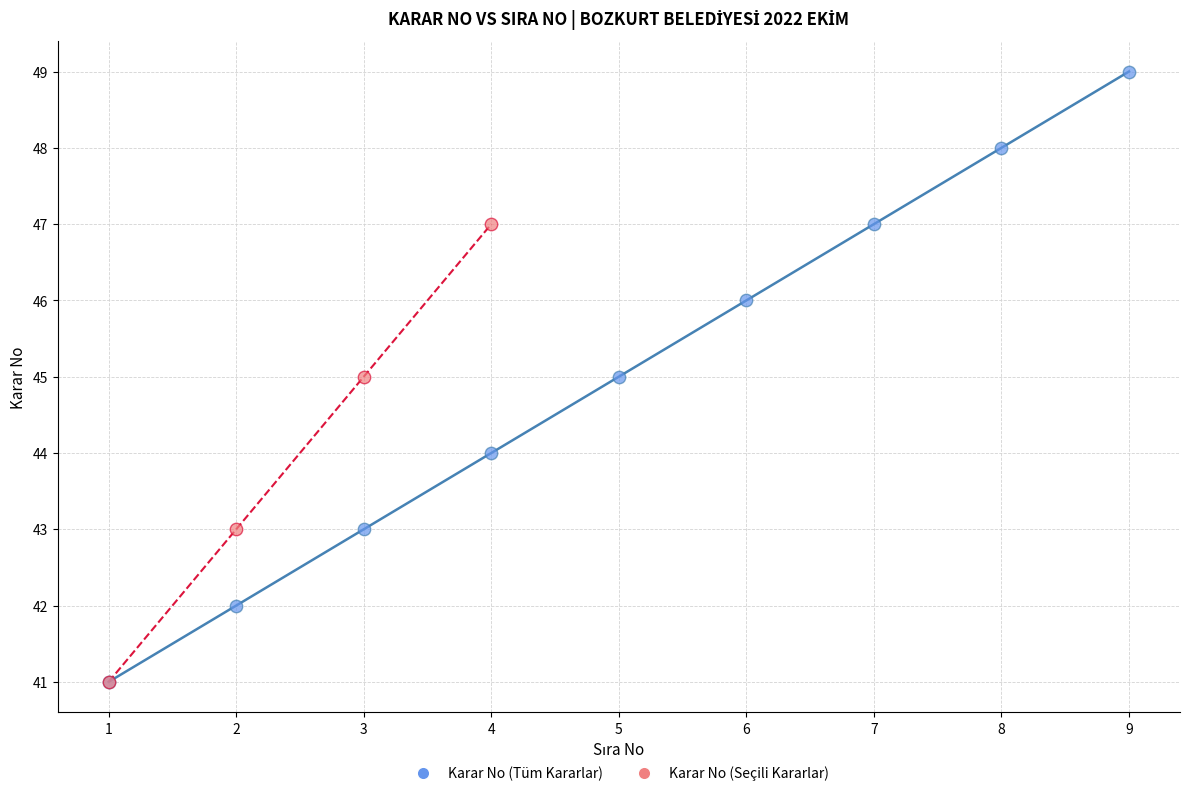

Which series reaches the maximum Y coordinate?

Karar No (Tüm Kararlar)